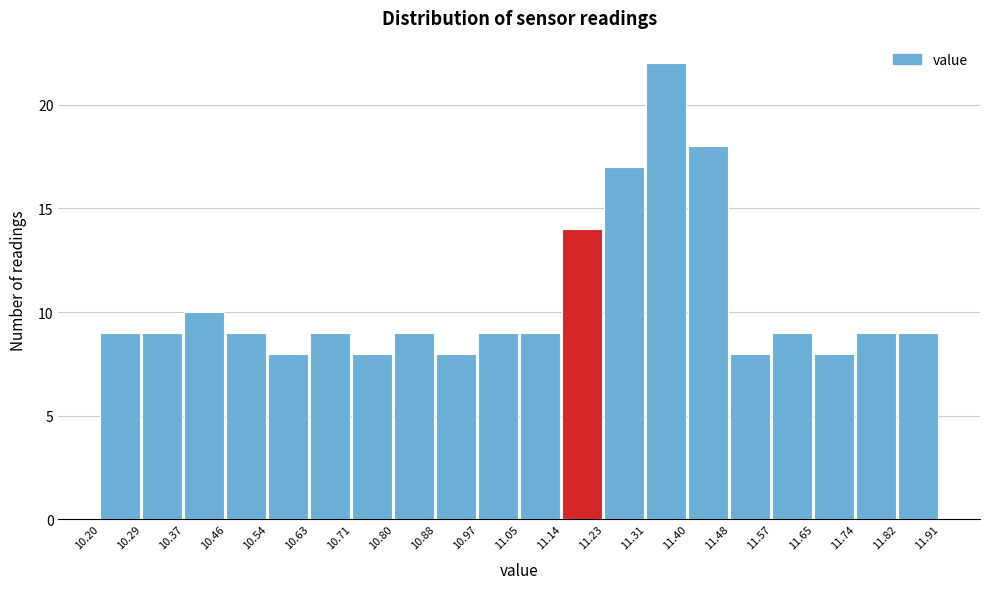

Reading left to right, list every bar in this chart as the range it spans on the x-axis followed by its height. The values are not printed on the chart, so give them approximately, as read against the axis.

10.20 to 10.29: 9
10.29 to 10.37: 9
10.37 to 10.46: 10
10.46 to 10.54: 9
10.54 to 10.63: 8
10.63 to 10.71: 9
10.71 to 10.80: 8
10.80 to 10.88: 9
10.88 to 10.97: 8
10.97 to 11.05: 9
11.05 to 11.14: 9
11.14 to 11.23: 14
11.23 to 11.31: 17
11.31 to 11.40: 22
11.40 to 11.48: 18
11.48 to 11.57: 8
11.57 to 11.65: 9
11.65 to 11.74: 8
11.74 to 11.82: 9
11.82 to 11.91: 9